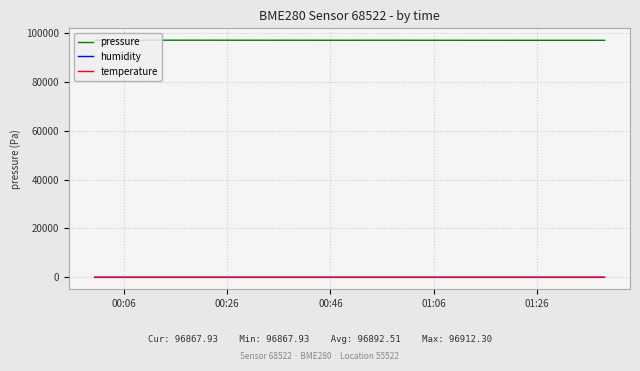

Which series has the largest total across all categories?

pressure